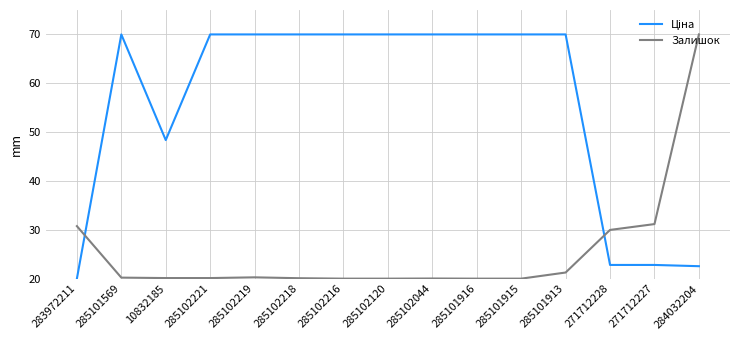

What is the minimum value shown in the chart?

20.0